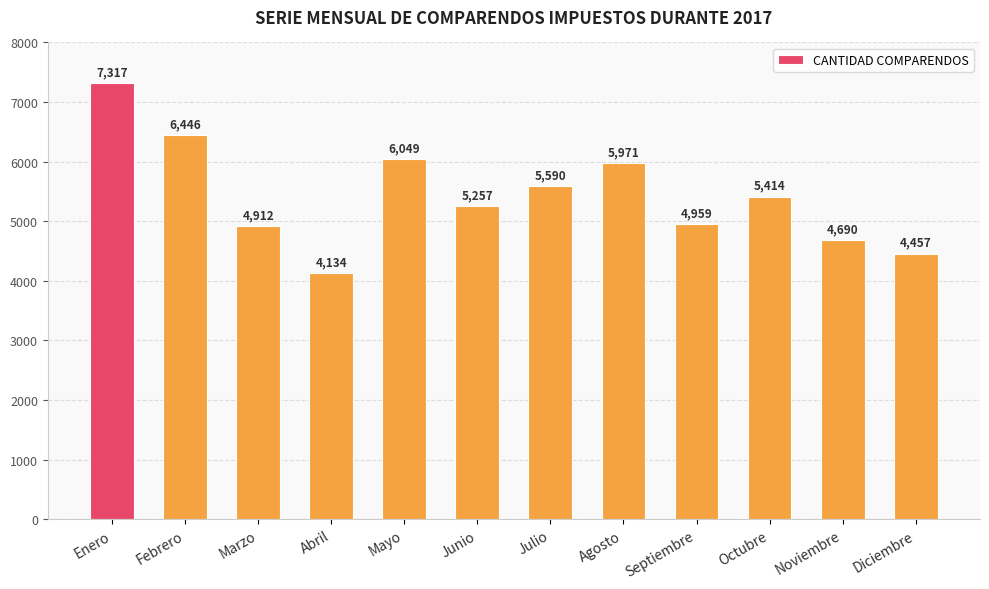

Where is the data nearest to the value 5725?

Julio